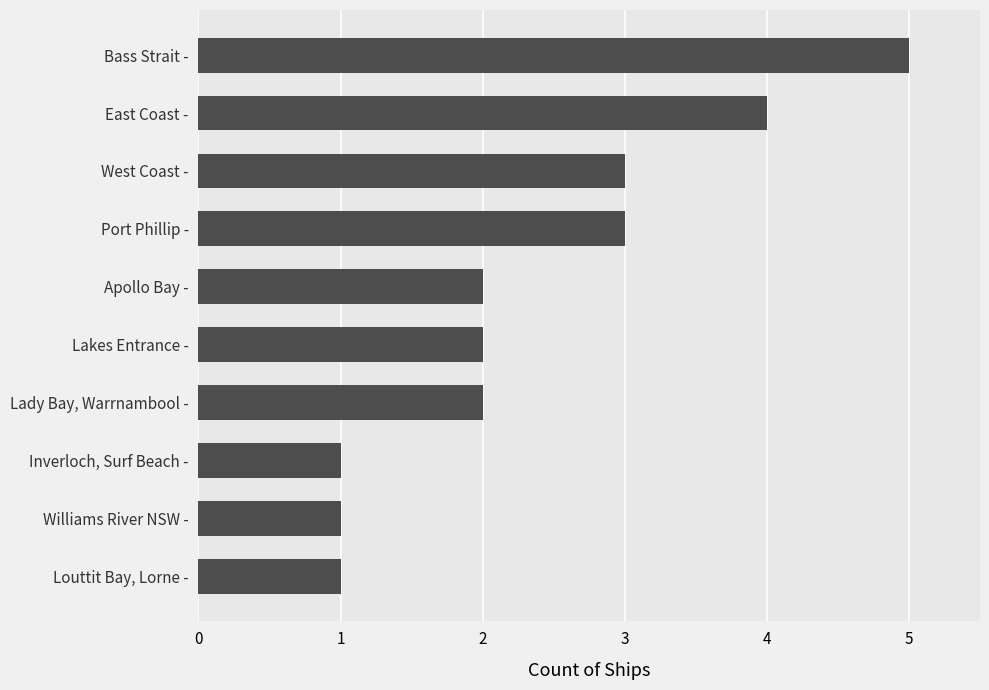

The chart shows a value of 9 at Bass Strait -. True or false?

False